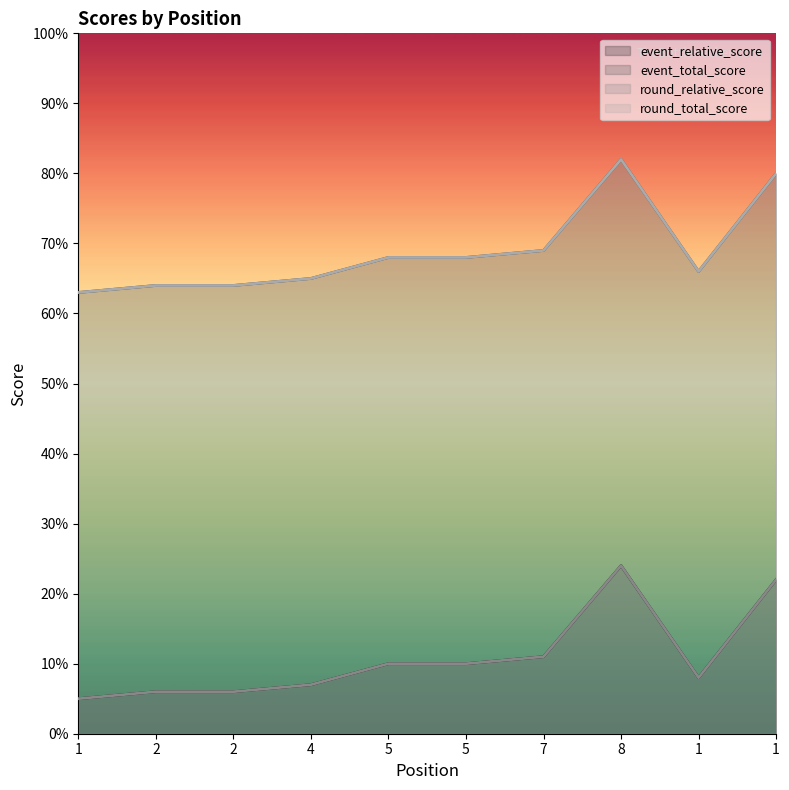

Where is the first local minimum for event_relative_score?

1